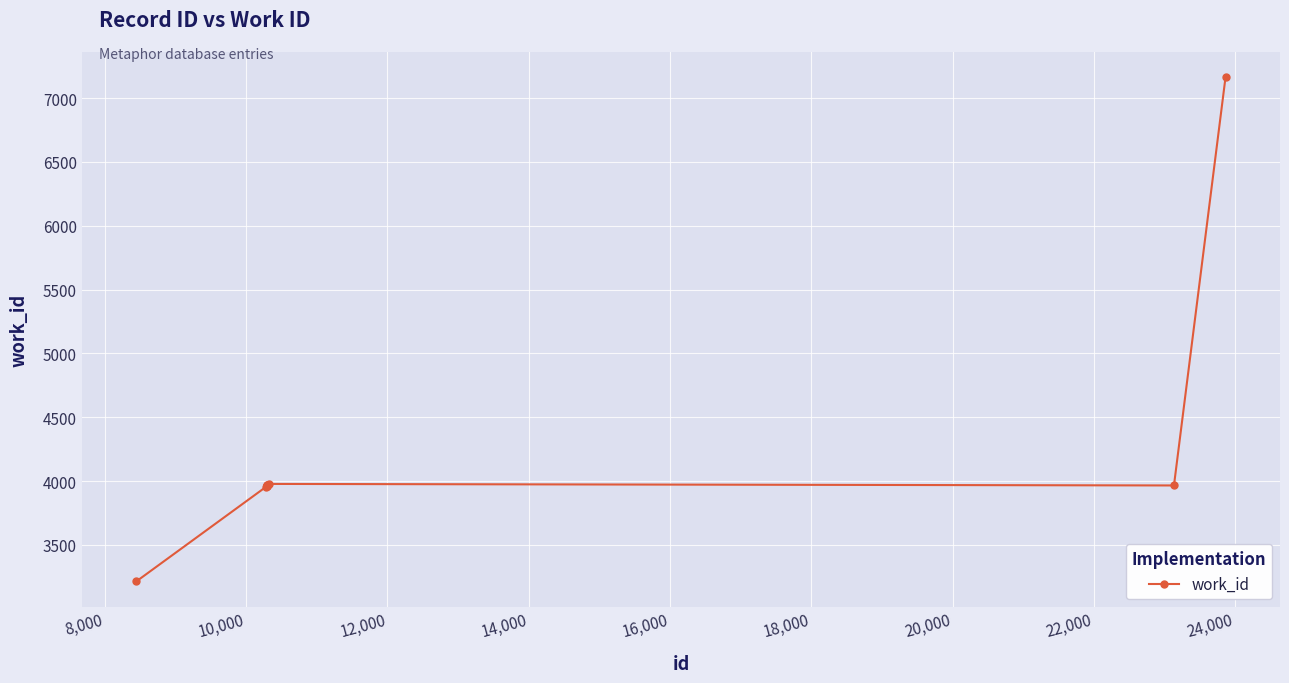

What is the greatest value displayed?

7163